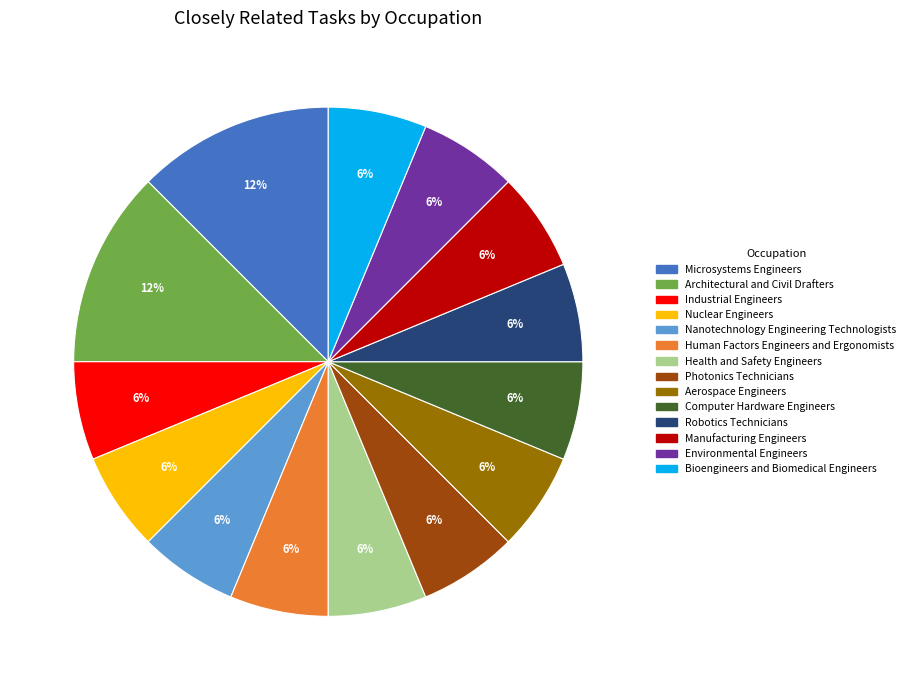

To the nearest percent, what is the difference between the largest and smallest slice percentages?

6%